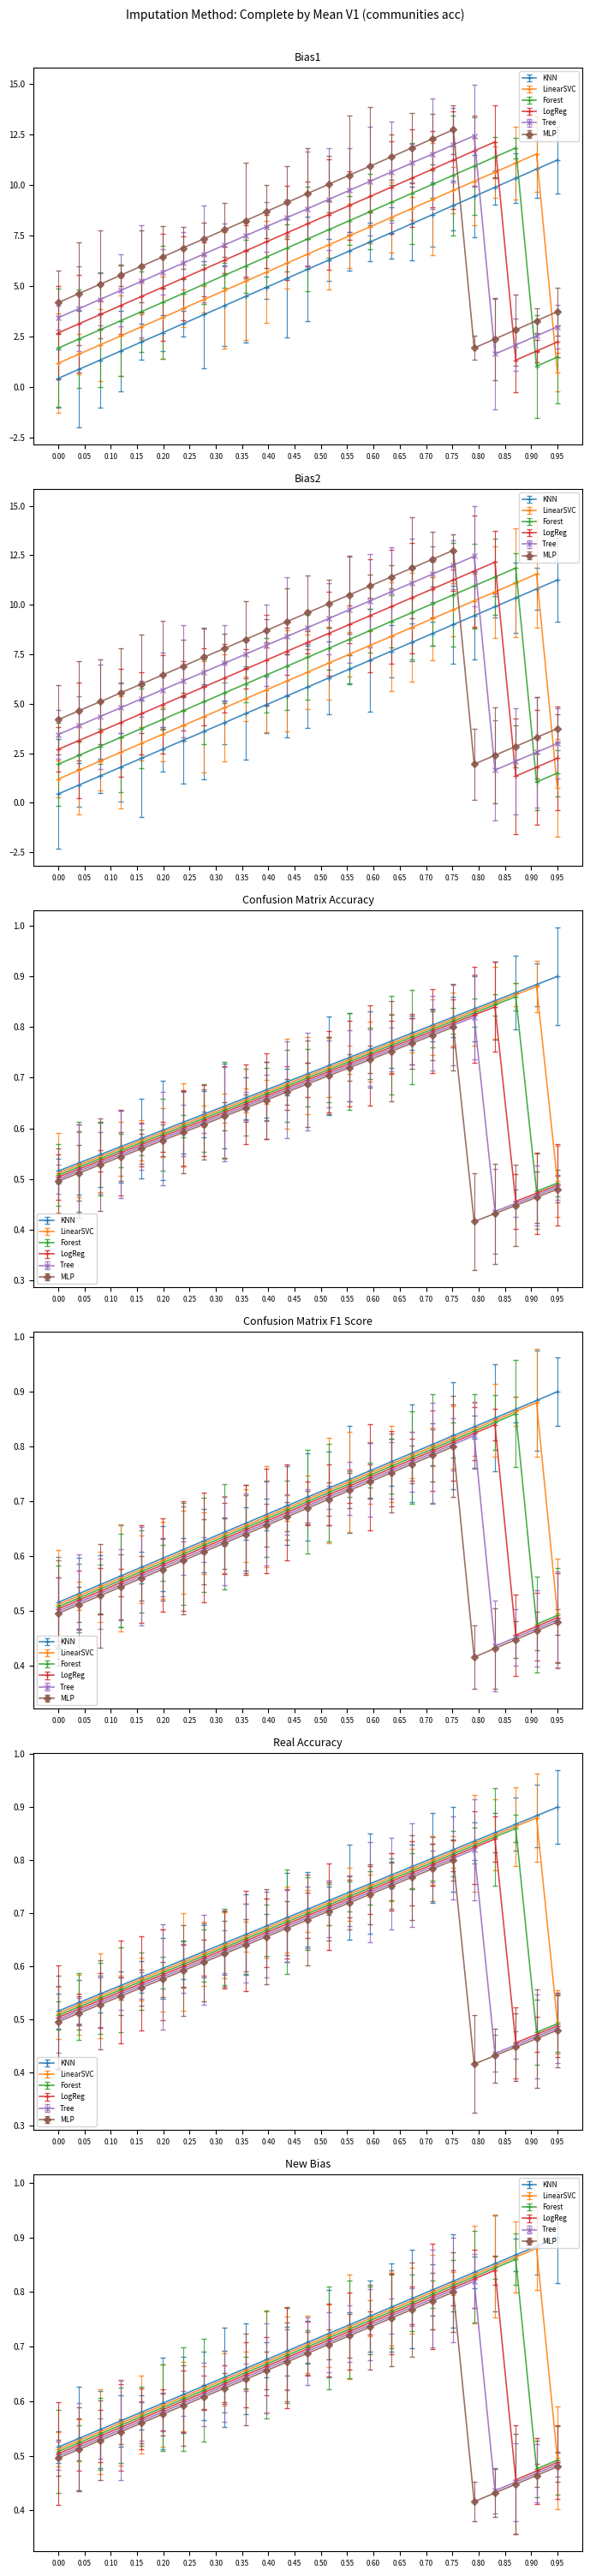

Which series has the largest total across all categories?

MLP